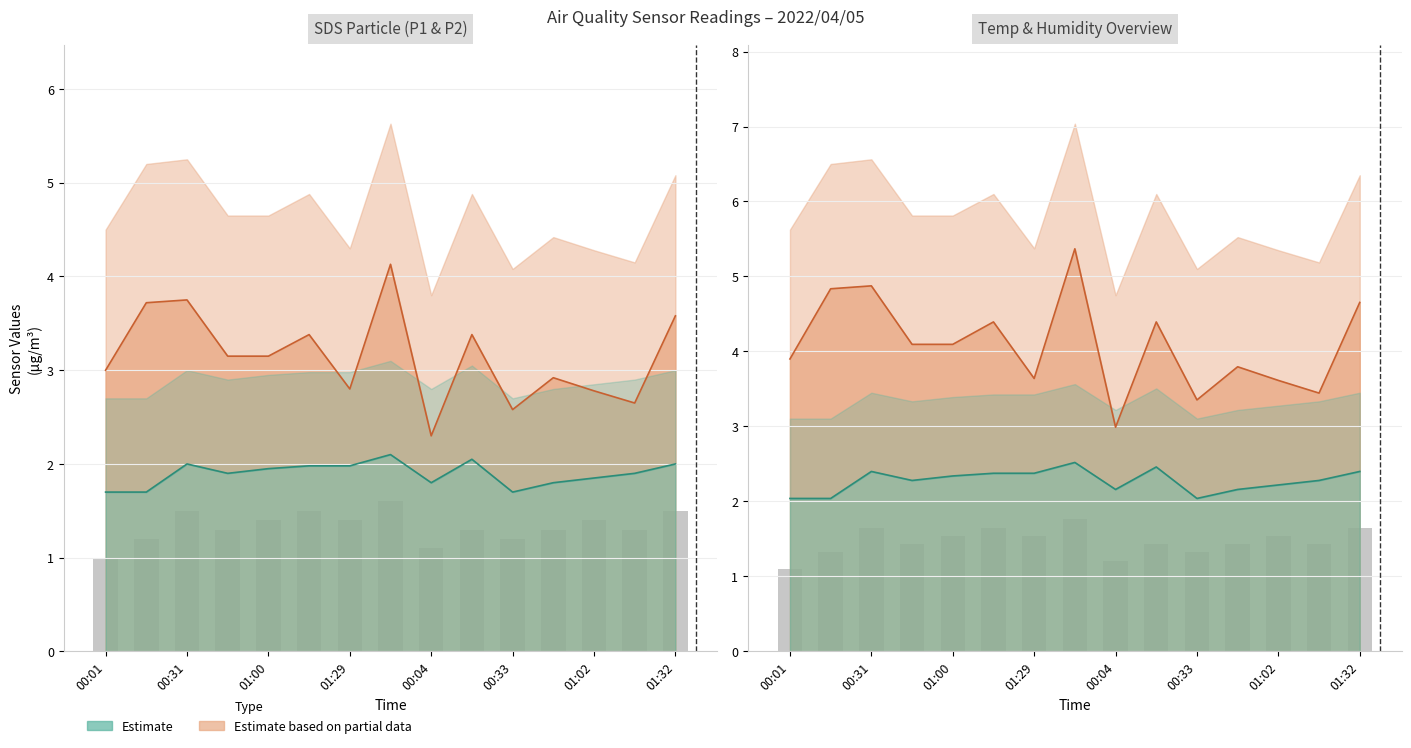

What is the difference between the second highest and minimum values?

0.6